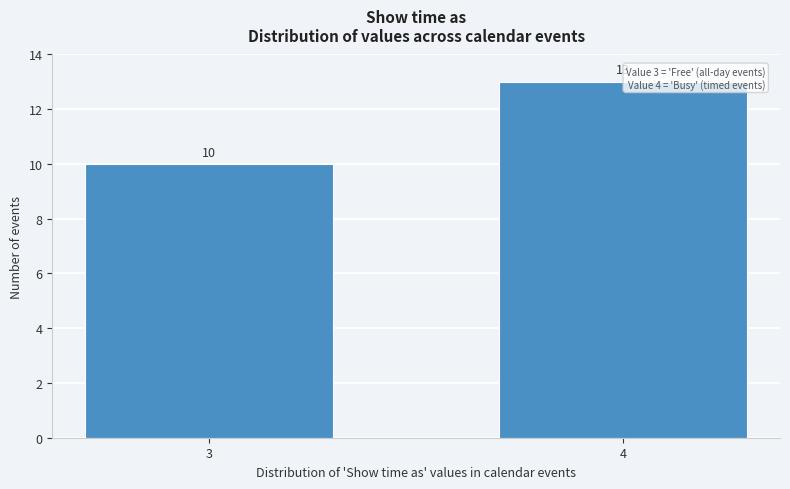

Reading left to right, what are all the values shown in this chart?

3=10	4=13